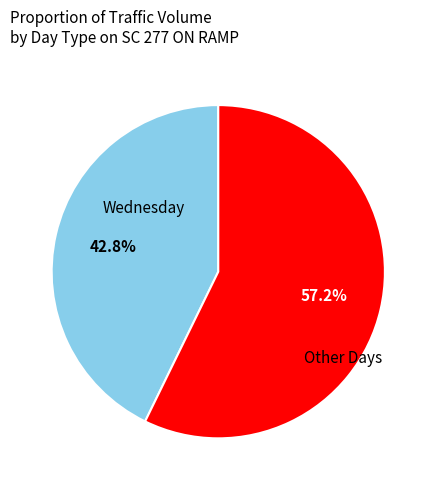

Count the number of slices in the pie.

2